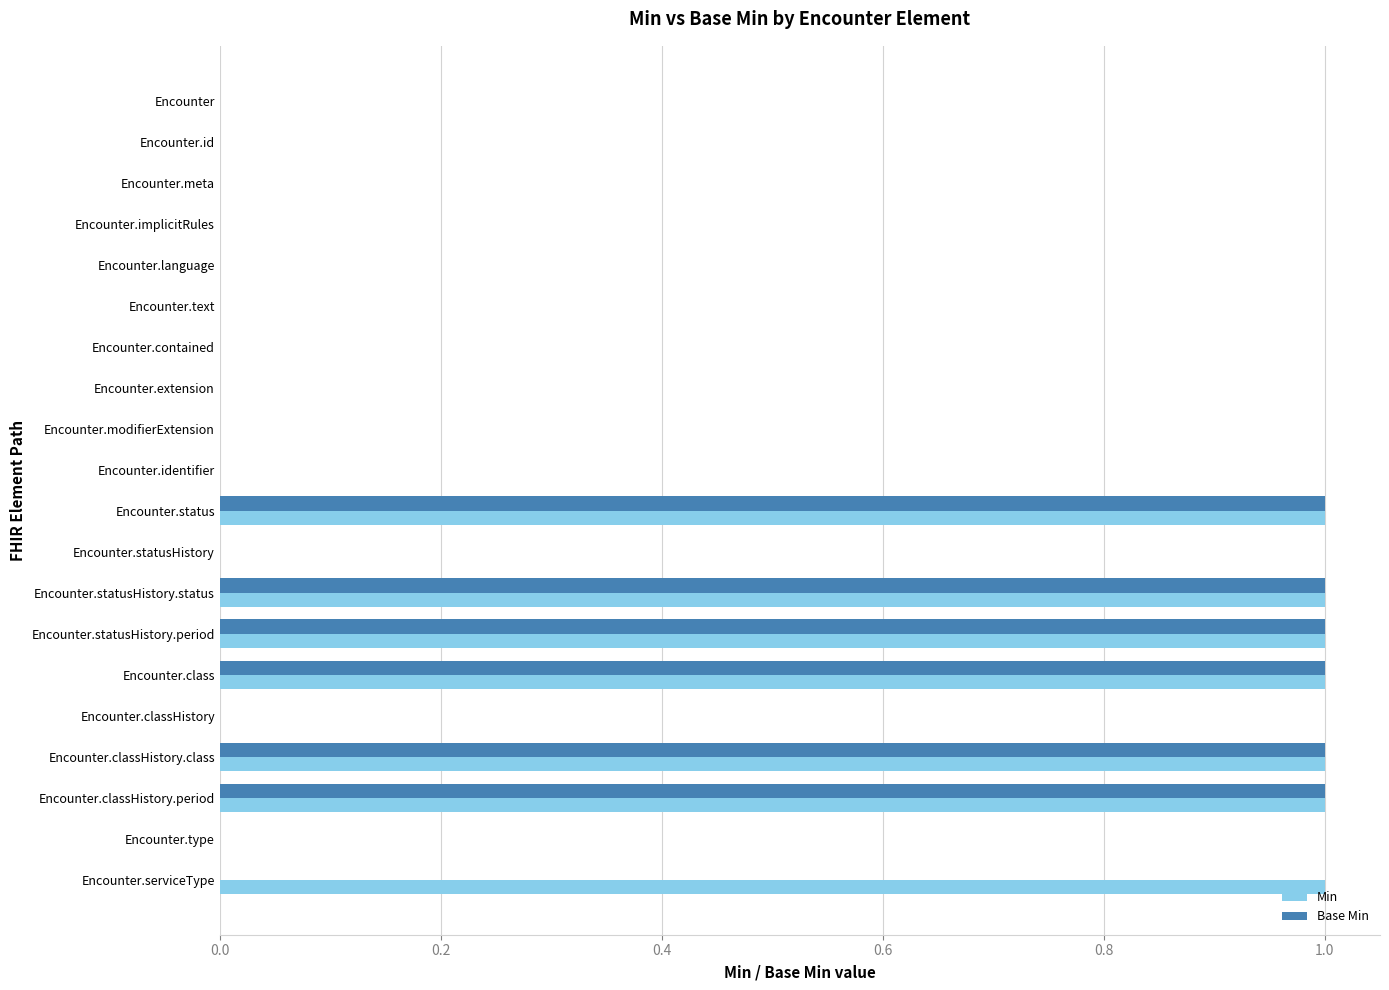

Count the number of categories in the chart.

20